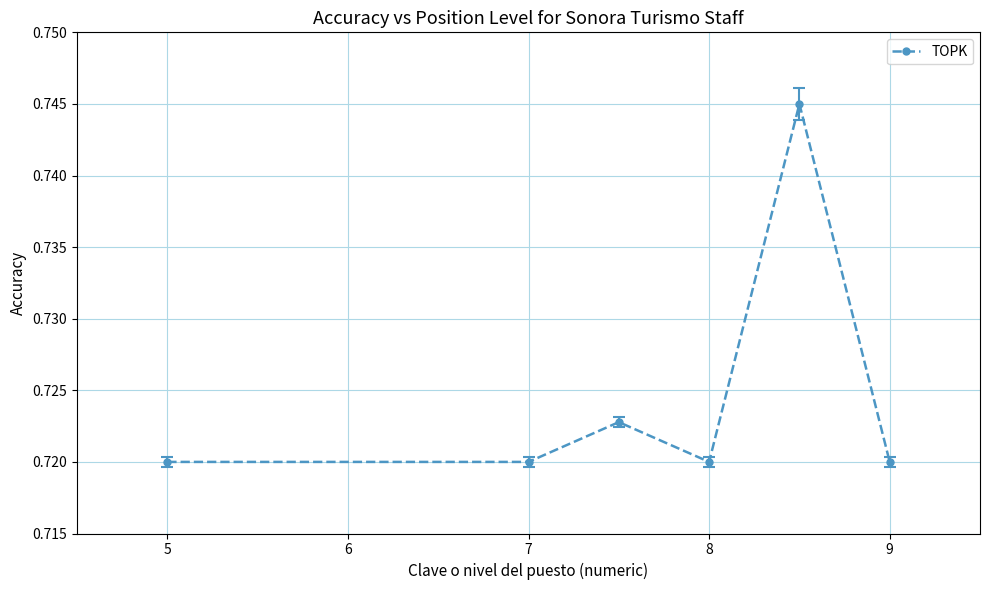

How many points are higher than both their immediate neighbors (excluding endpoints)?

2